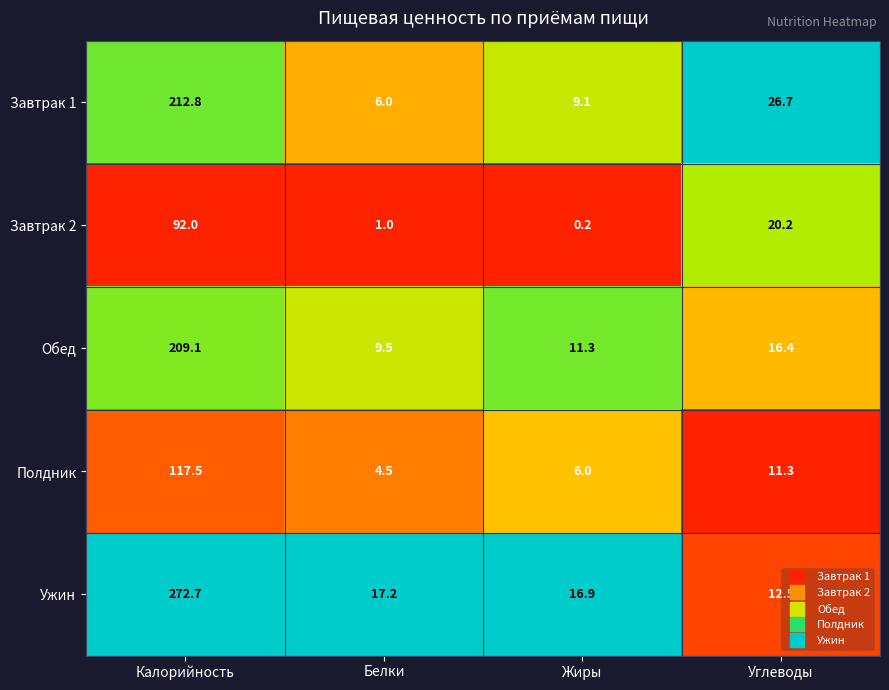

What is the total value across all series at Жиры?

43.5